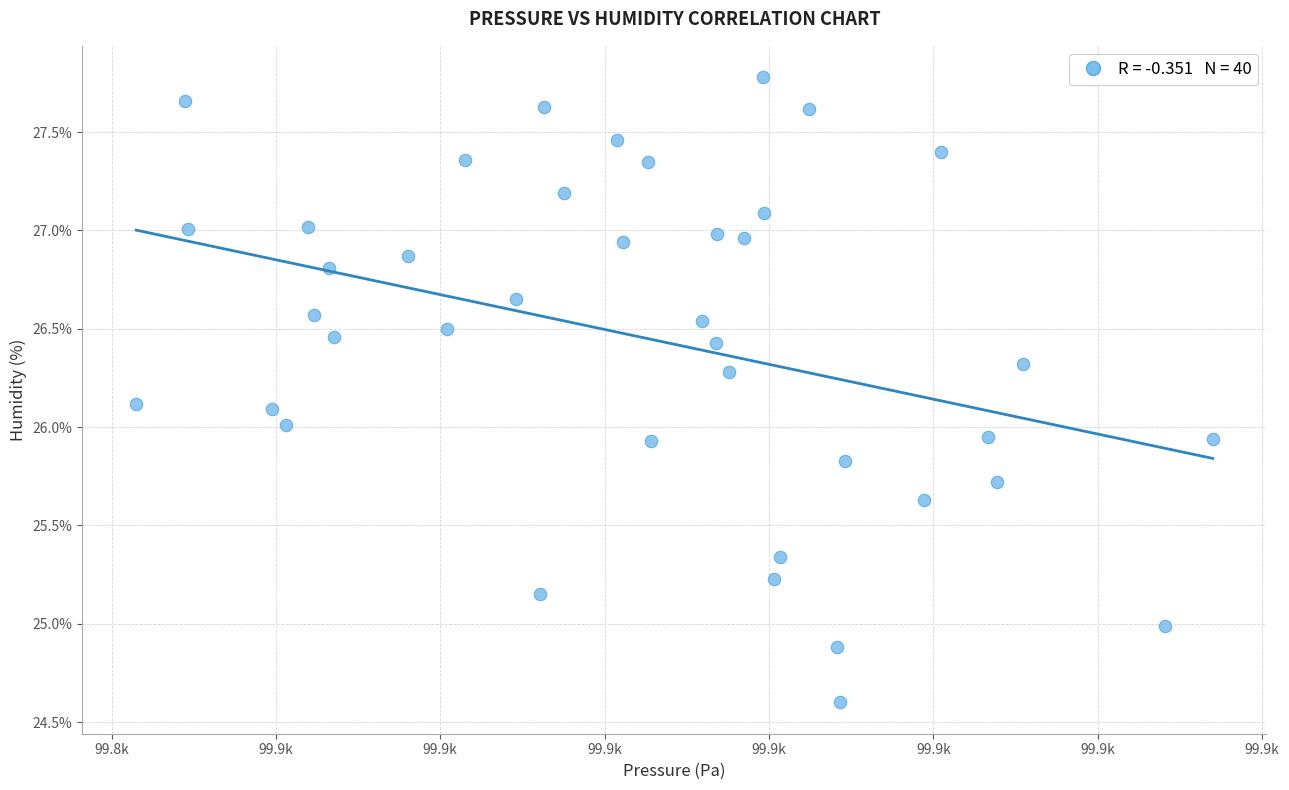

What is the range of X values (max minus min)?

32.8